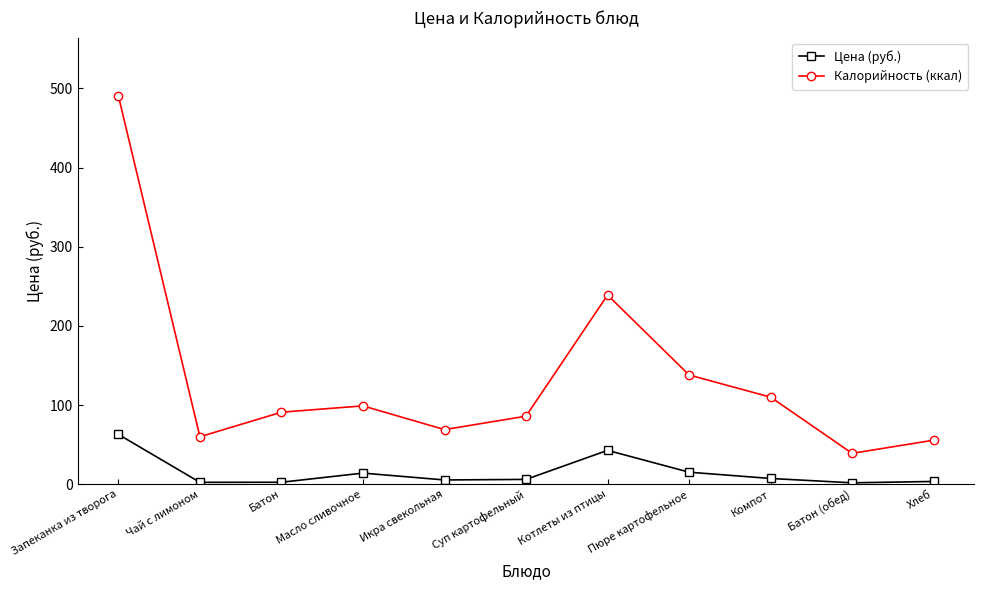

True or false: Калорийность (ккал) has more than 0 interior local peaks.

True